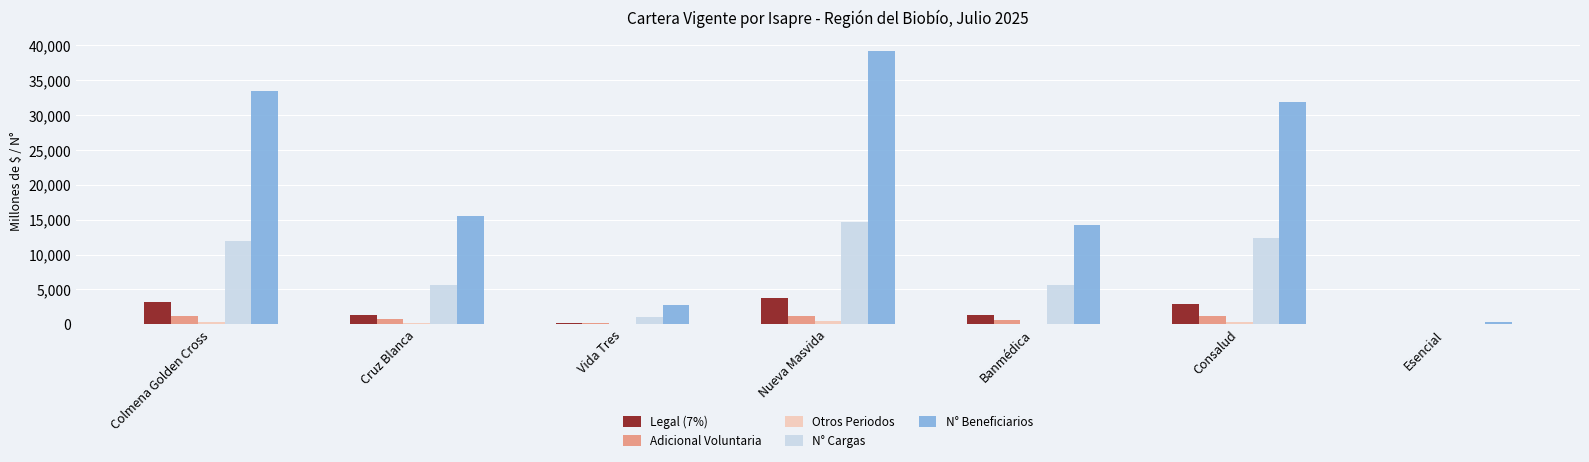

Between Cruz Blanca and Consalud, which series saw the biggest shift?

N° Beneficiarios